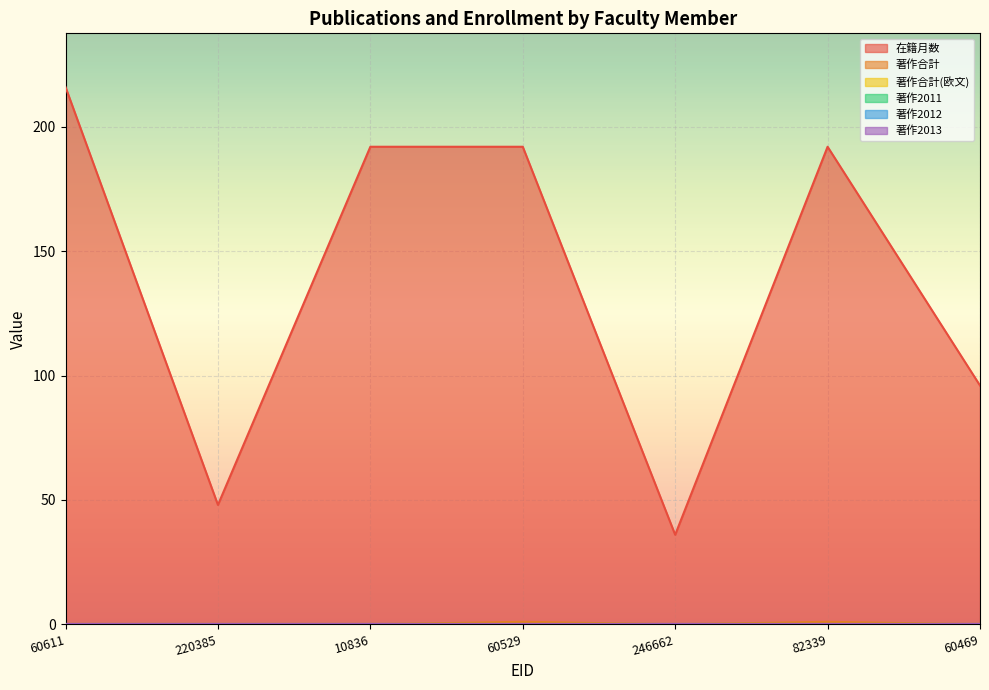

List the labels in order of 在籍月数 value, smallest first.

246662, 220385, 60469, 10836, 60529, 82339, 60611